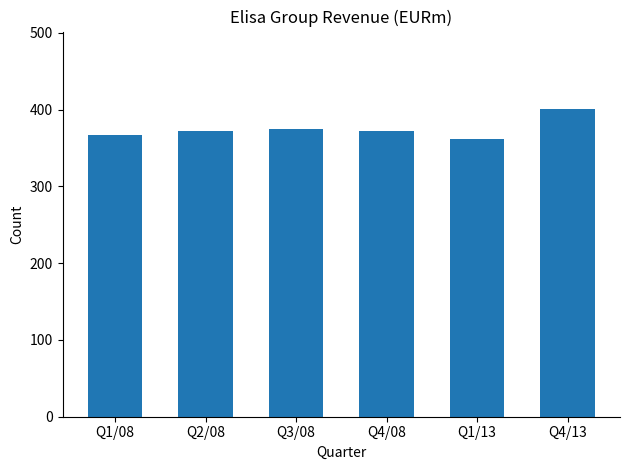

What is the label of the 3rd bar from the right?

Q4/08